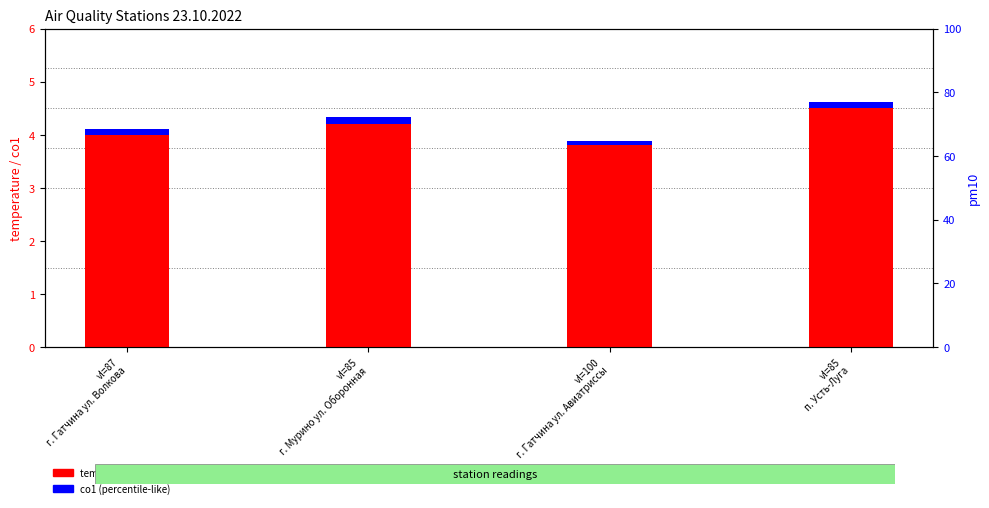

List the series in order of their overall mean, highest first.

temperature (t), co1 (percentile-like)